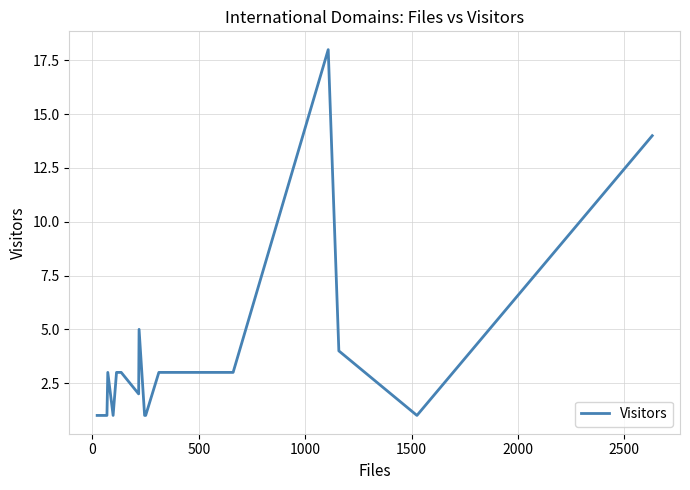

How many series are shown in this chart?

1